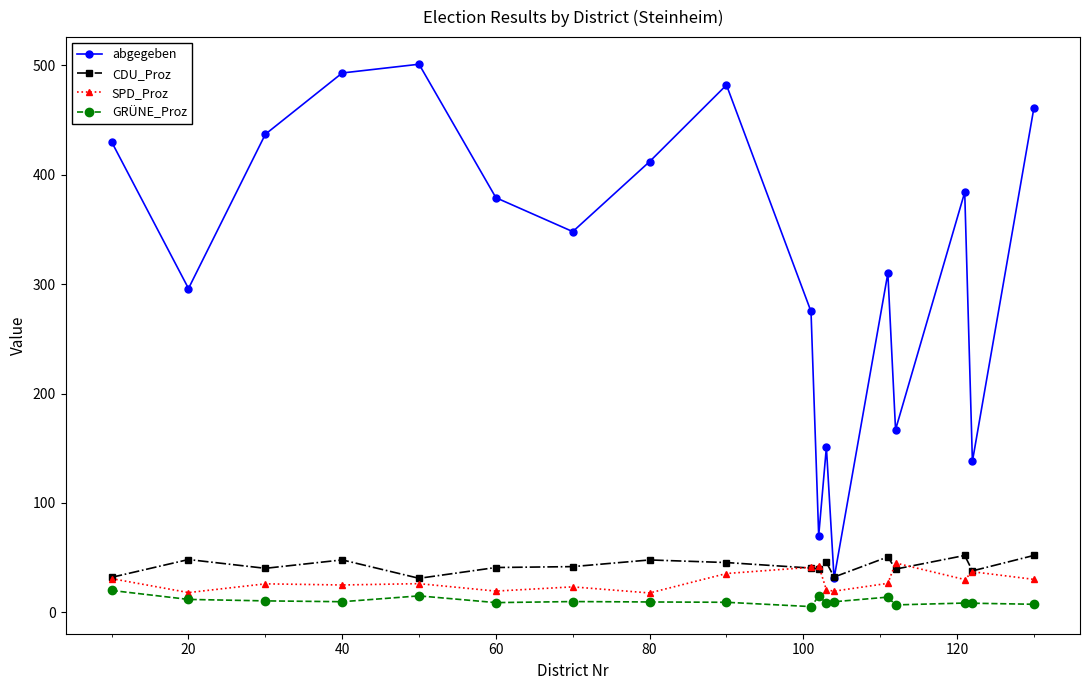

True or false: abgegeben has more than 2 interior local peaks.

True